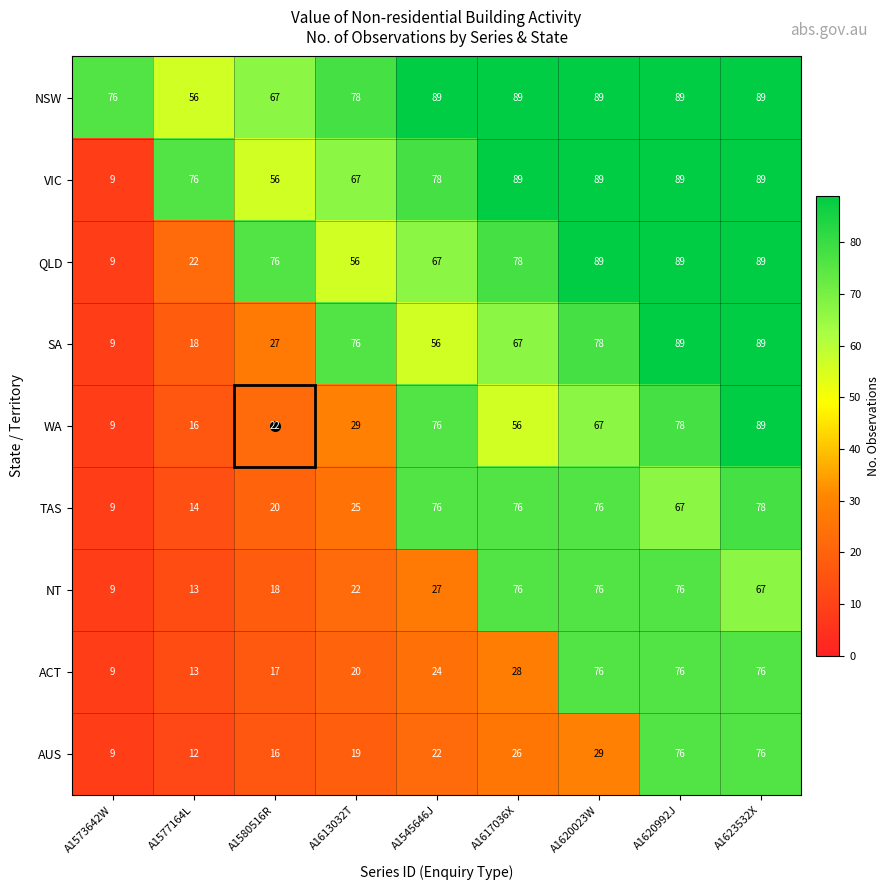

Read the VIC value at A1580516R.

56